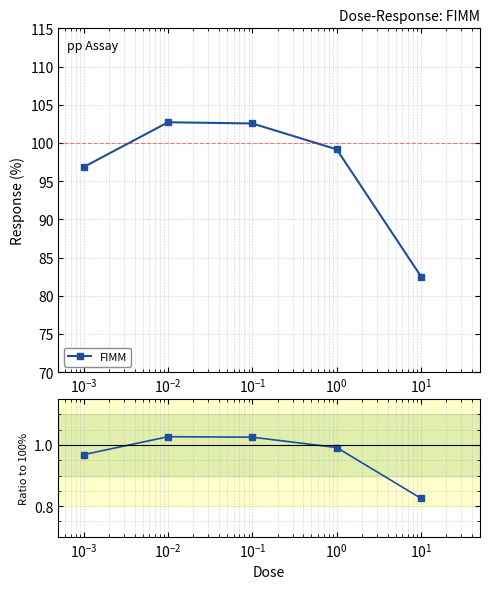

How many data points does each series have?

5